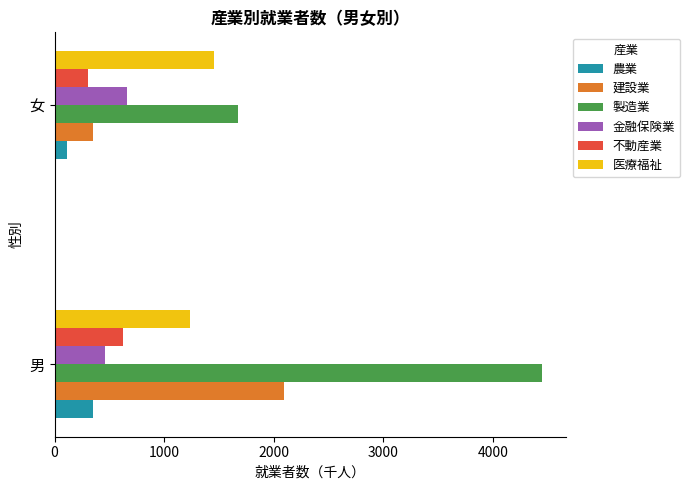

At which category does the chart reach its peak across all series?

男